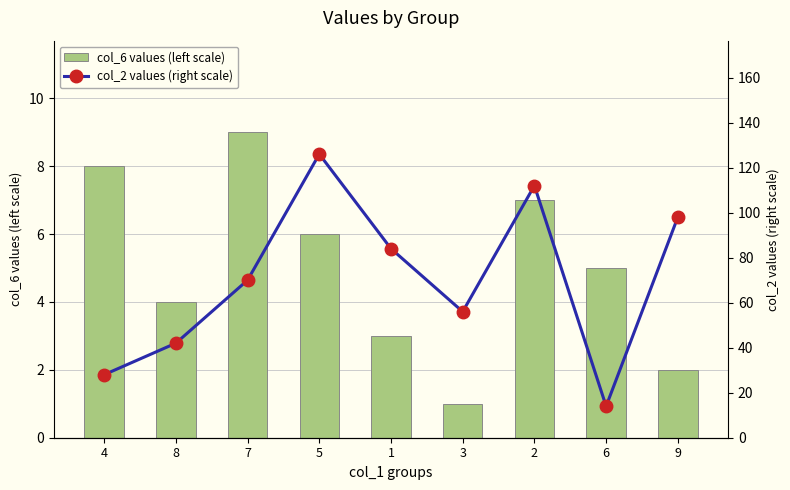

What is the greatest value displayed?

126